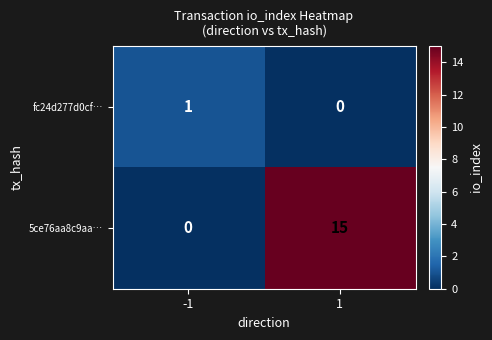

List the series in order of their overall mean, highest first.

5ce76aa8c9aa…, fc24d277d0cf…